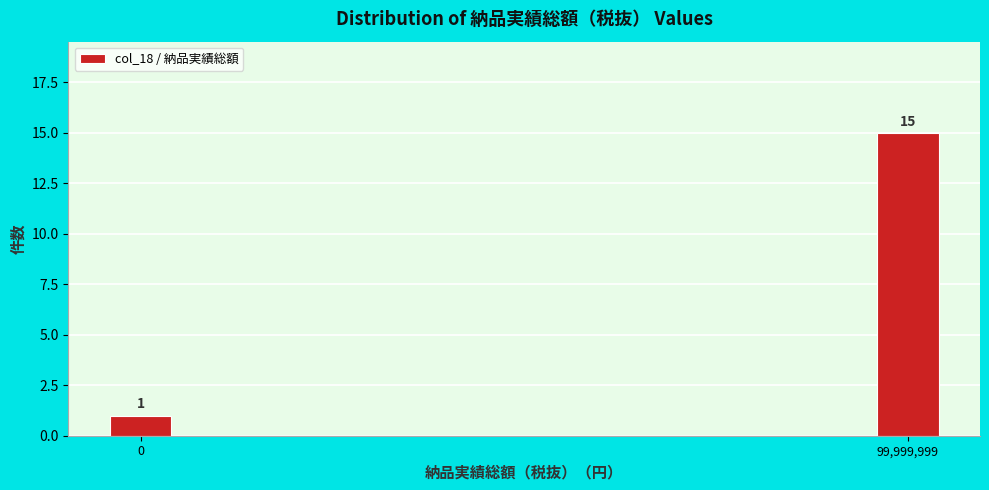

Reading left to right, transcribe all the data shown in this chart.

0=1	99,999,999=15